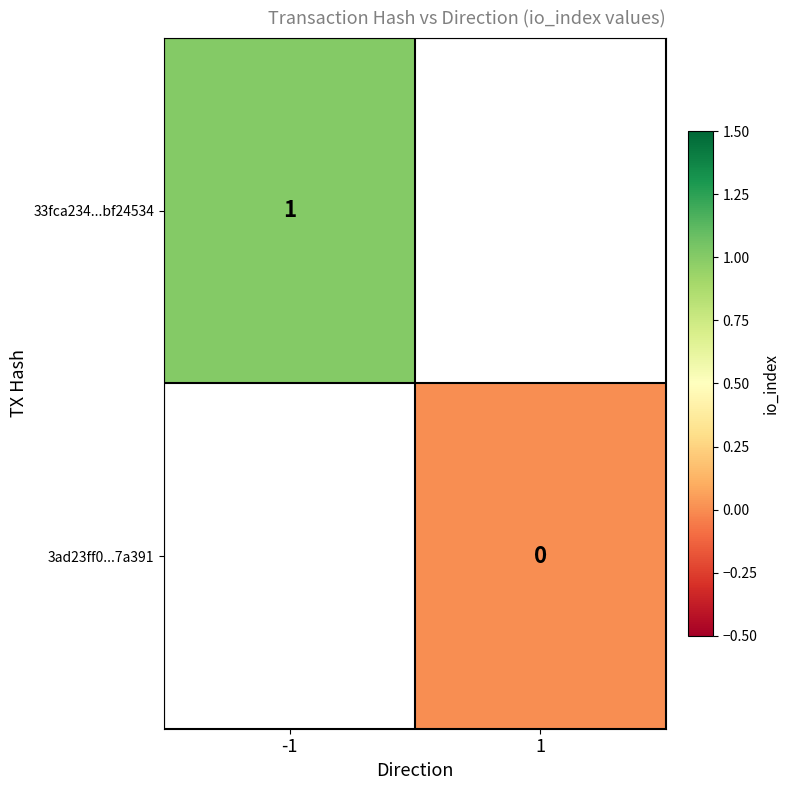

The 33fca234...bf24534 series shows 1 at -1. True or false?

True